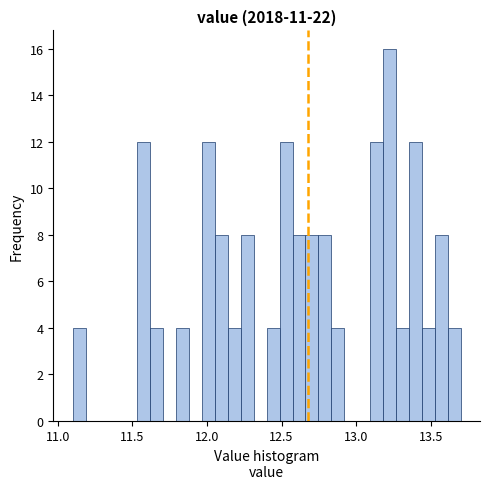

Around what value on the x-axis is the tallest bar? Give the approximate position of its centre, as read against the axis.

13.20